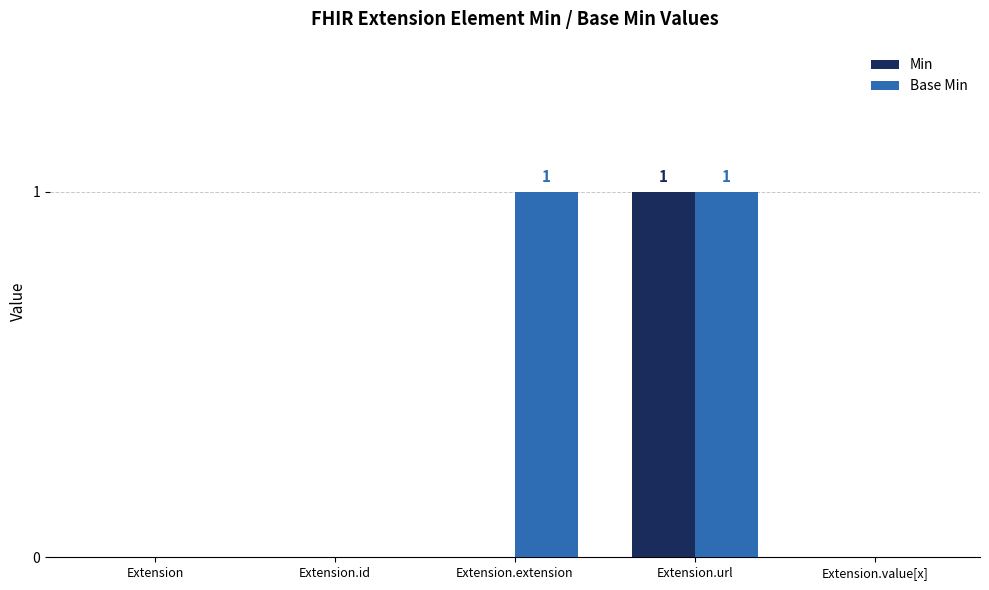

What is the sum of all Base Min values?

2